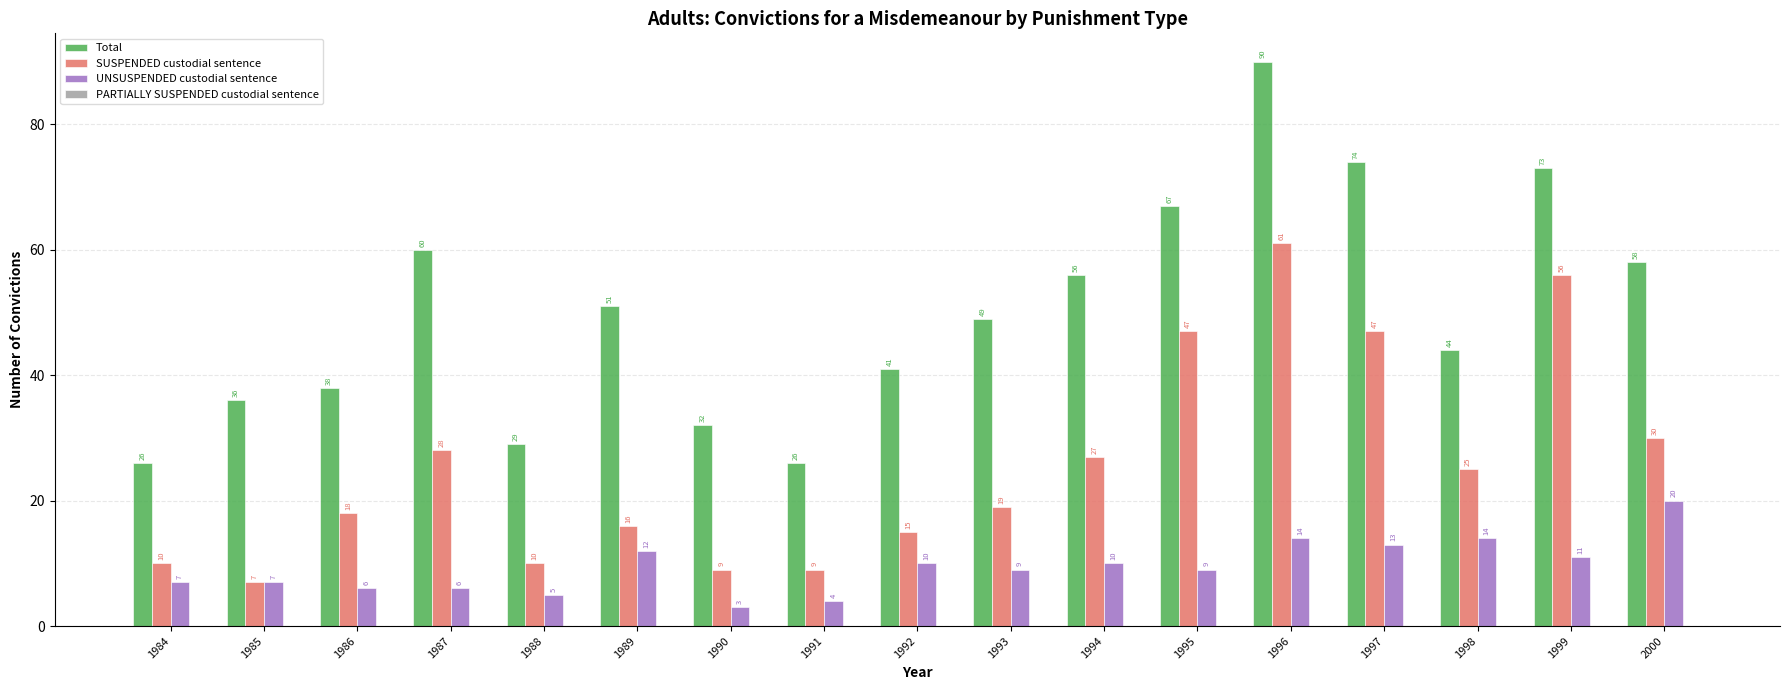

Where is UNSUSPENDED custodial sentence nearest to the value 11?

1999